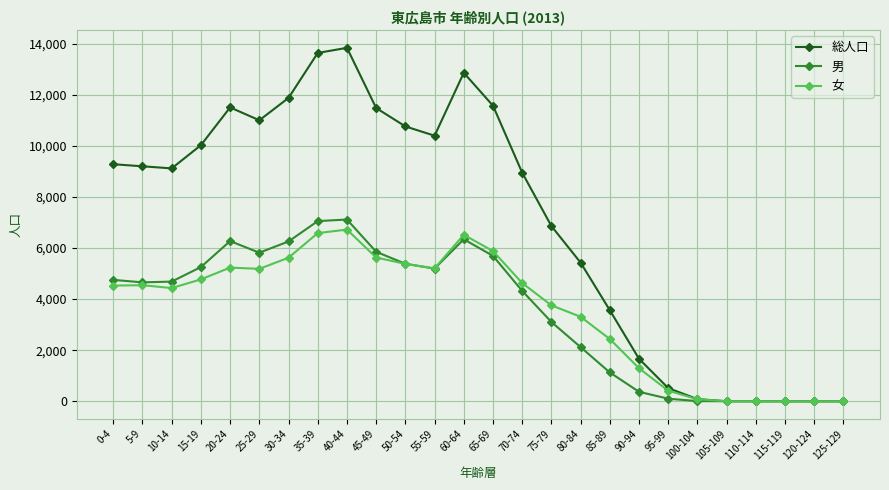

What is the difference between the 男 values at 95-99 and 50-54?

5280